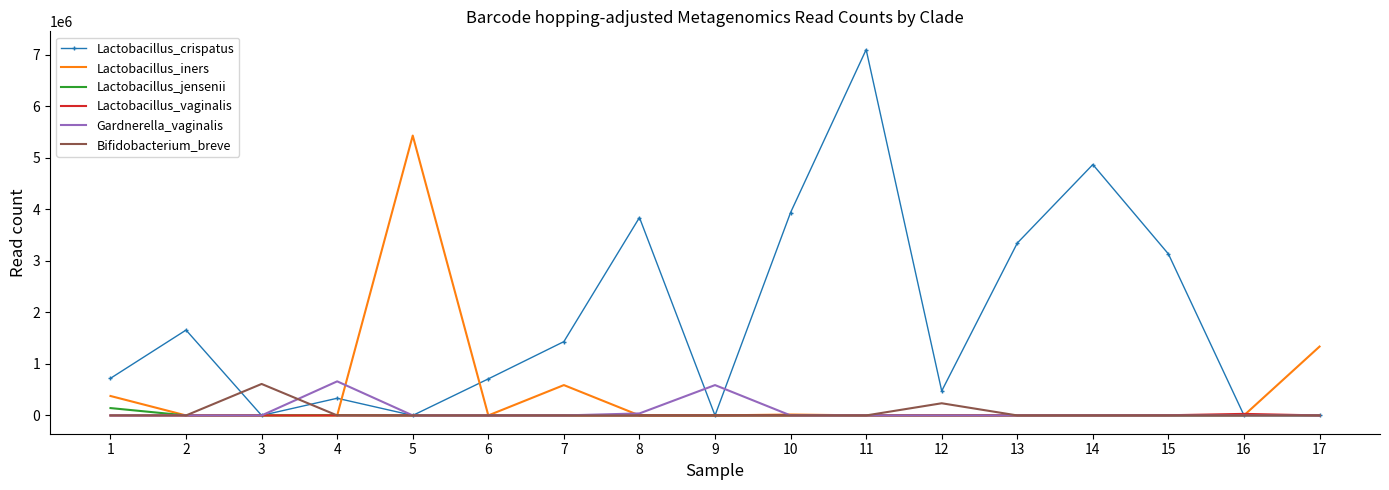

What is the sum of all Lactobacillus_jensenii values?

147779.0